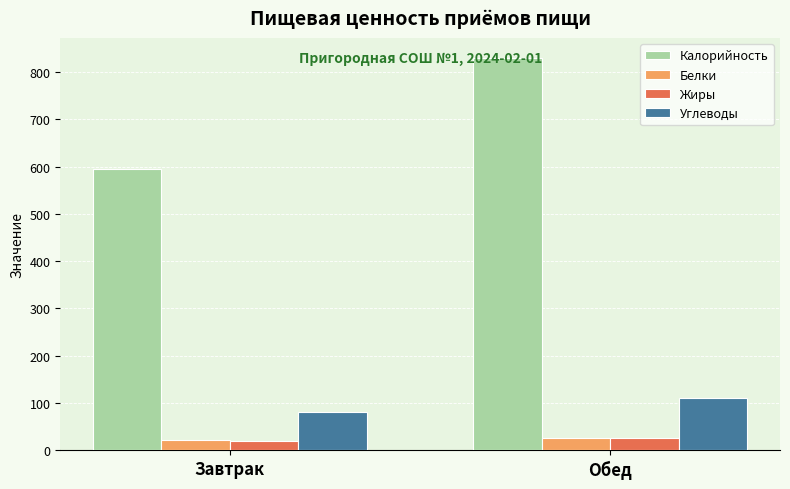

Is it true that Белки equals 20.7 at Завтрак?

True